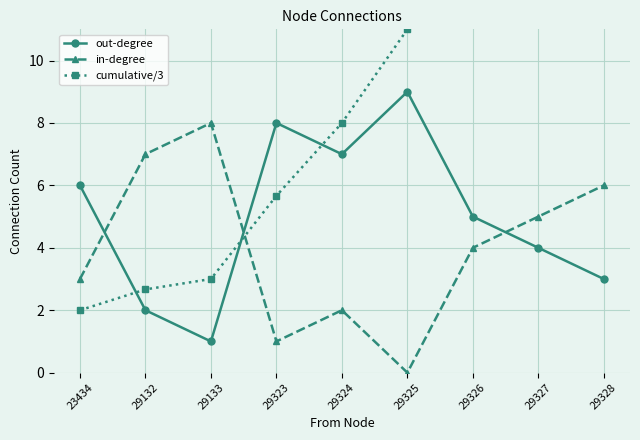

Is the value of in-degree at 29133 greater than the value of cumulative/3 at 29132?

Yes